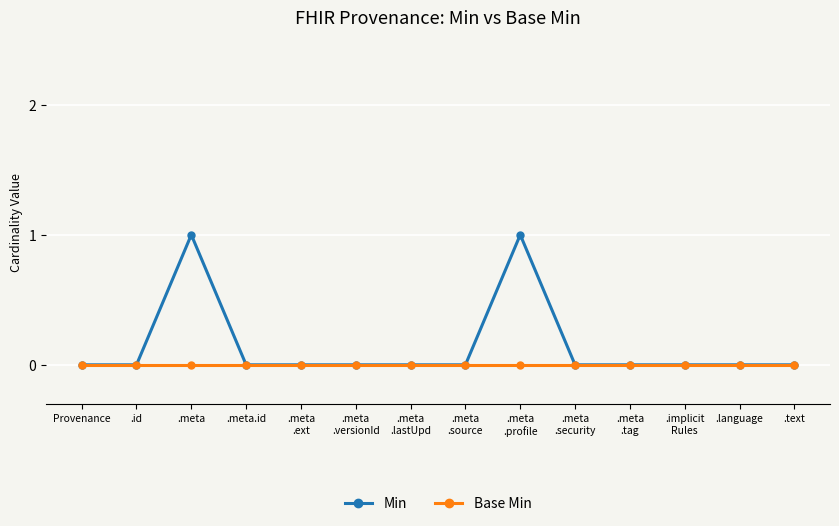

Count the number of data series in this chart.

2